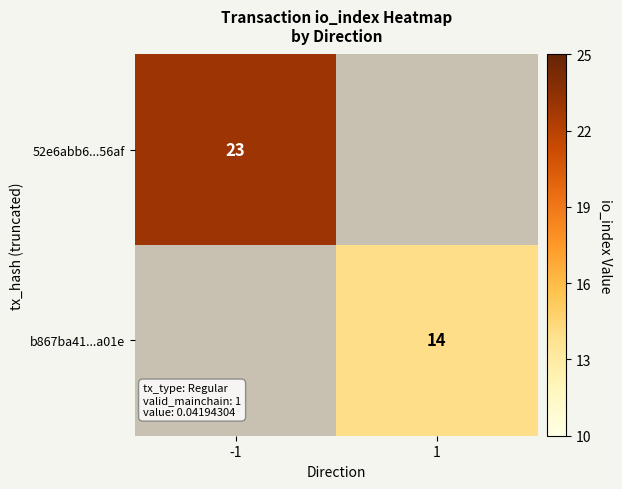

Is the value of 52e6abb6...56af at -1 greater than the value of b867ba41...a01e at 1?

Yes